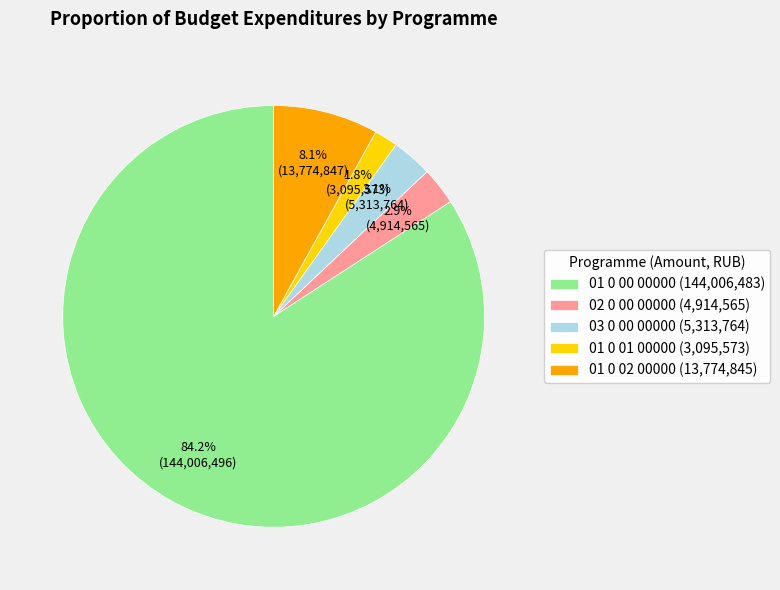

Is it true that 01 0 00 00000 is 84% of the pie?

True